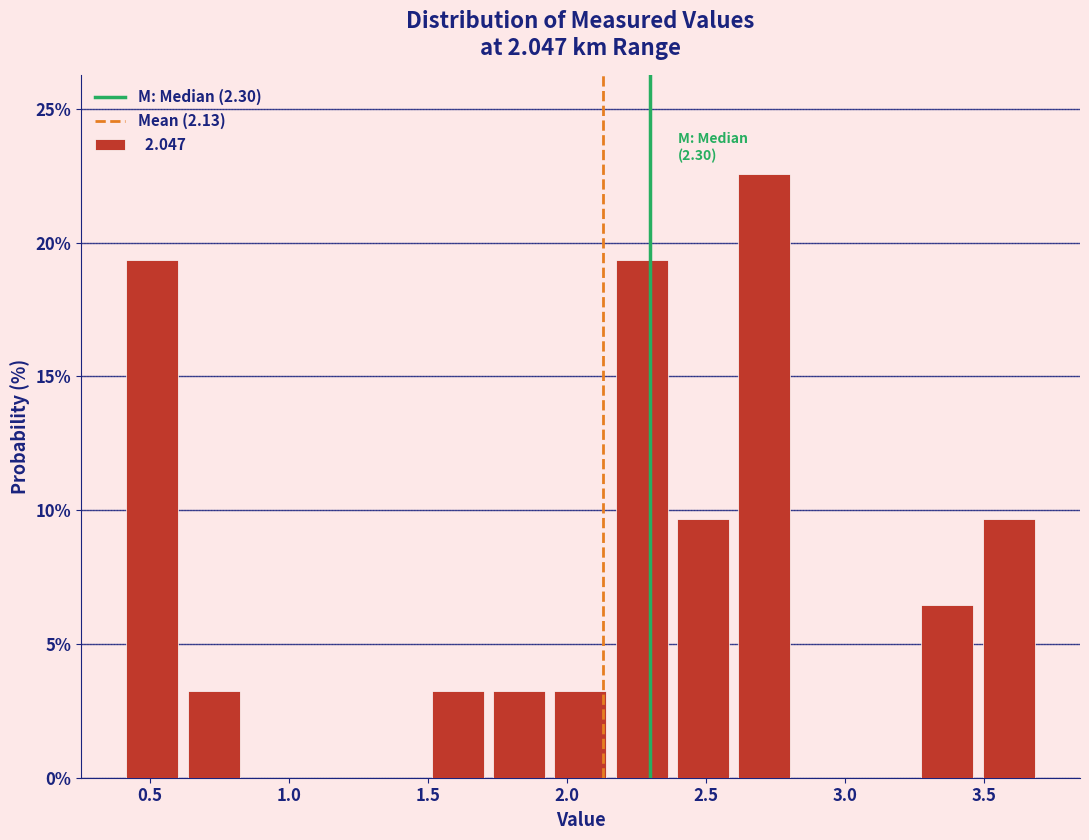

Over which range of the x-axis is the bar tallest?

2.60 to 2.82